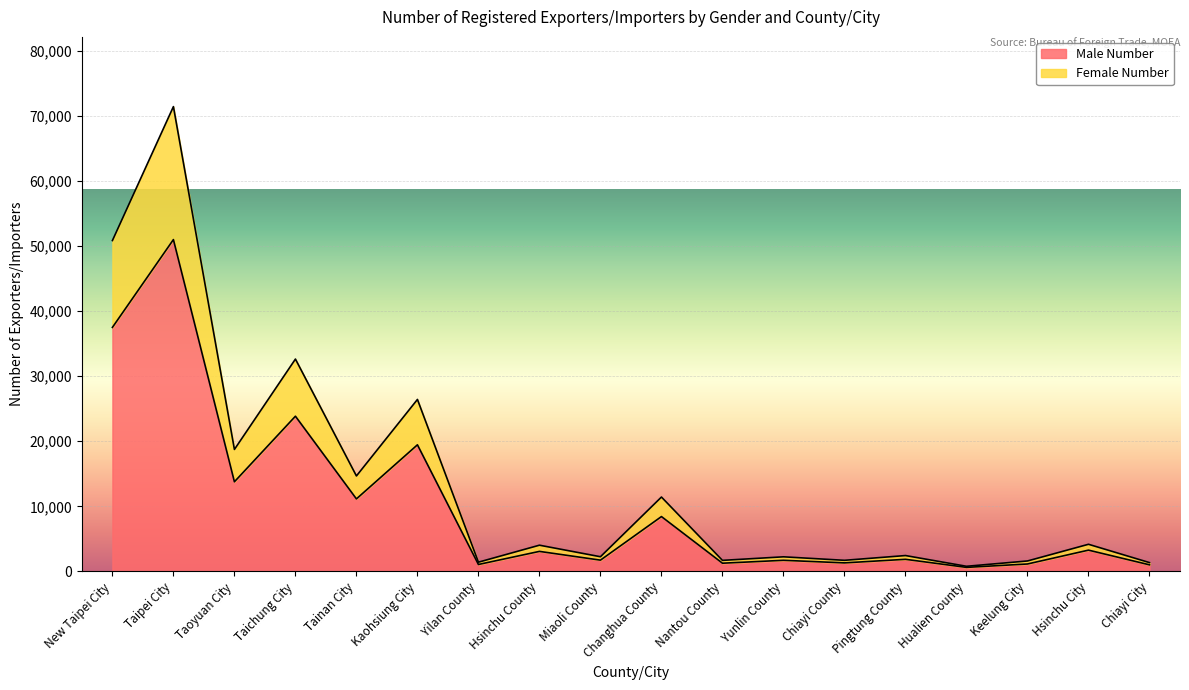

The value of Male Number at Tainan City is 7517. True or false?

False